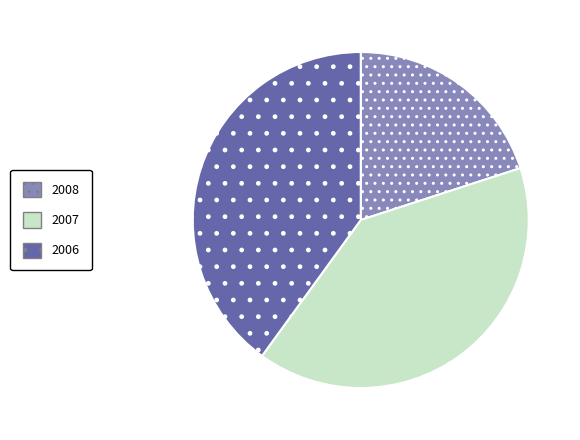

Does any single category account for the majority?

No